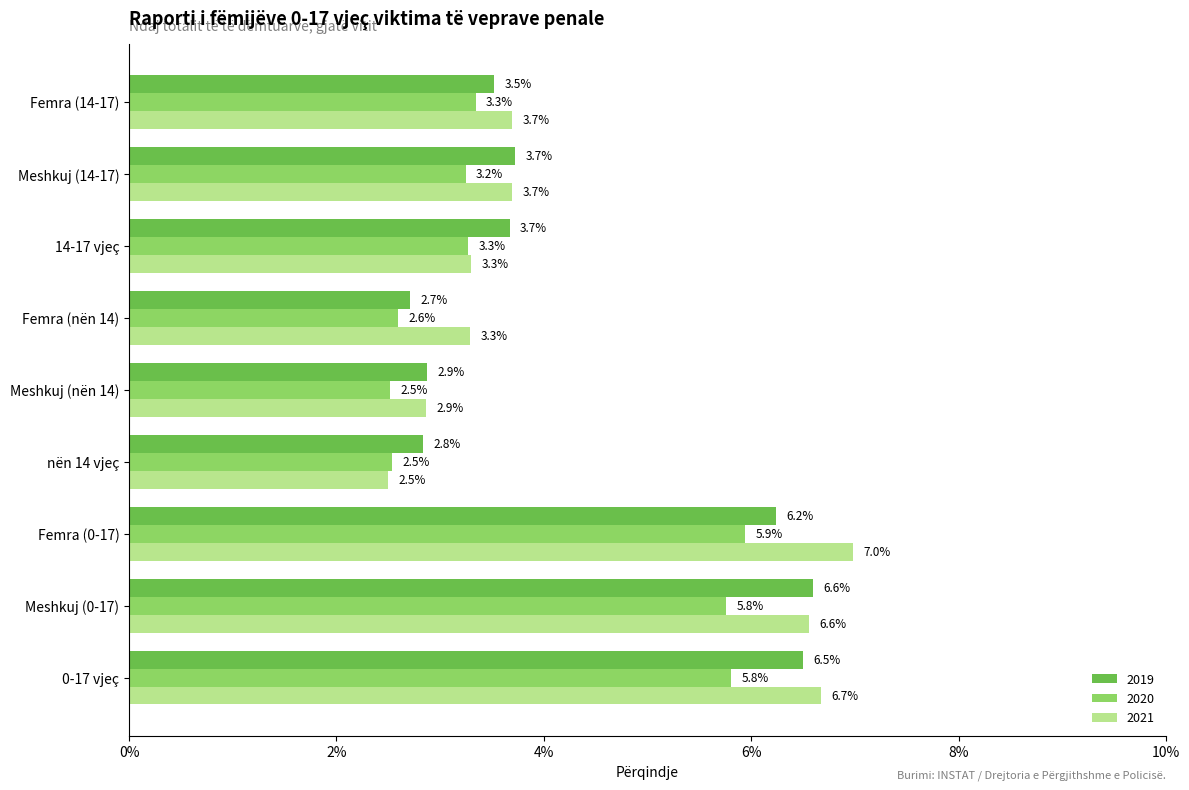

What is the label of the 8th bar from the left?

Meshkuj (14-17)